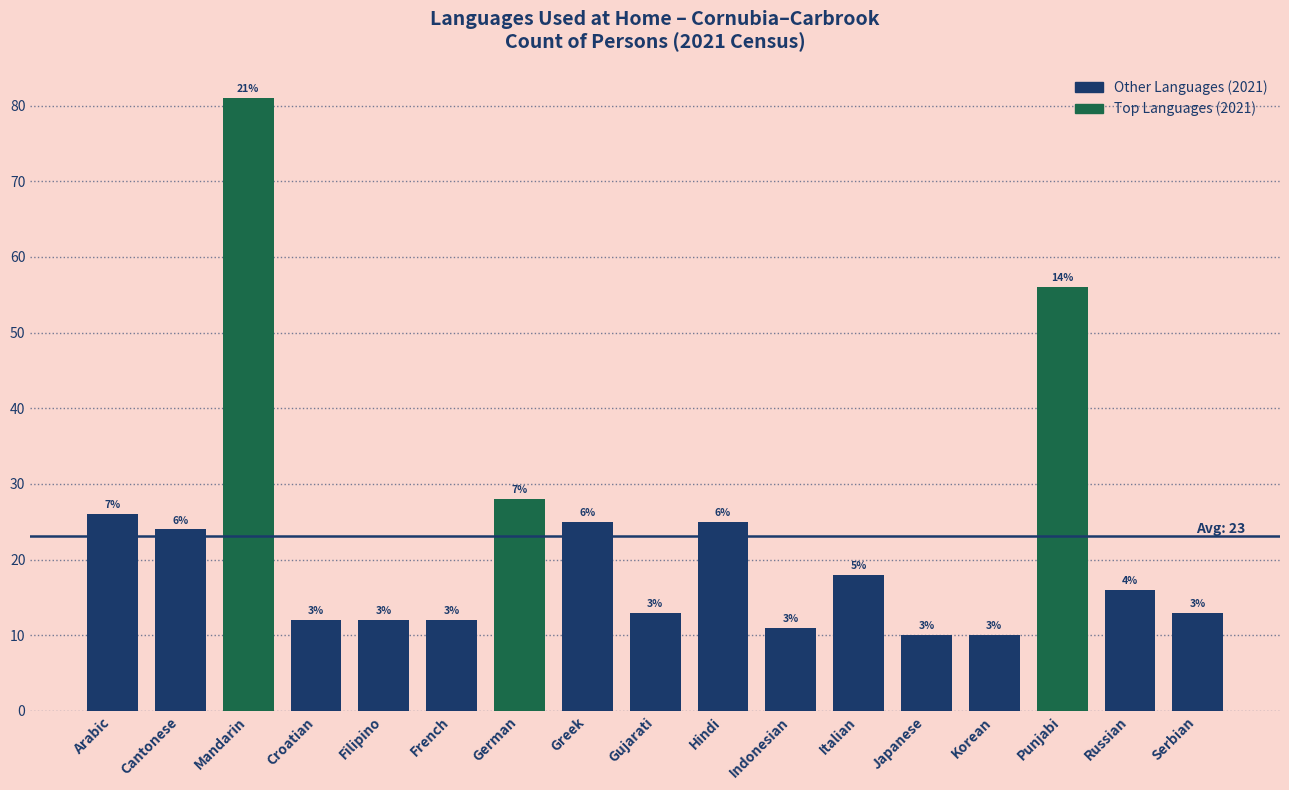

Does the chart contain any negative values?

No